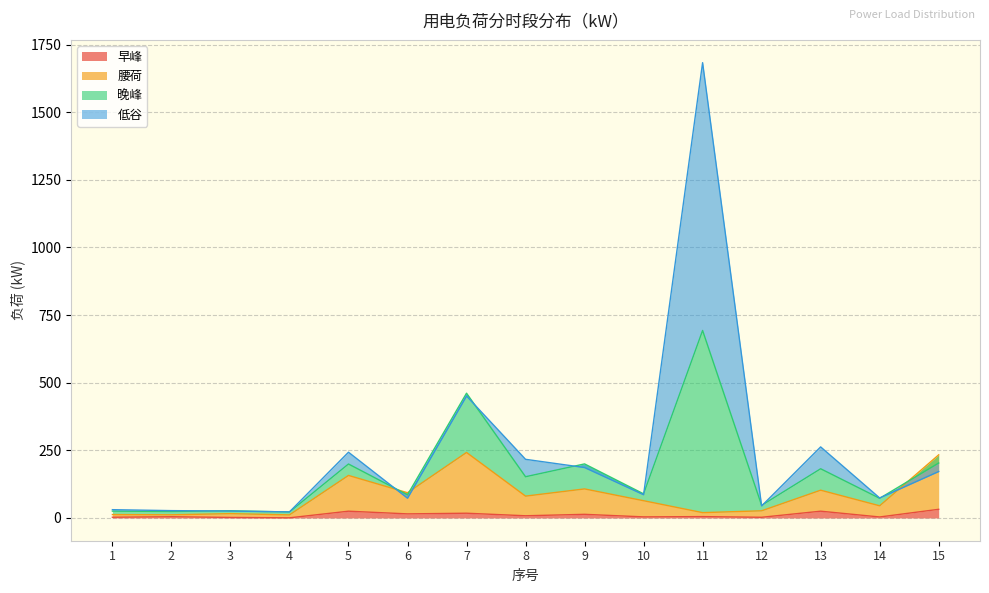

Does the chart have visible grid lines?

Yes